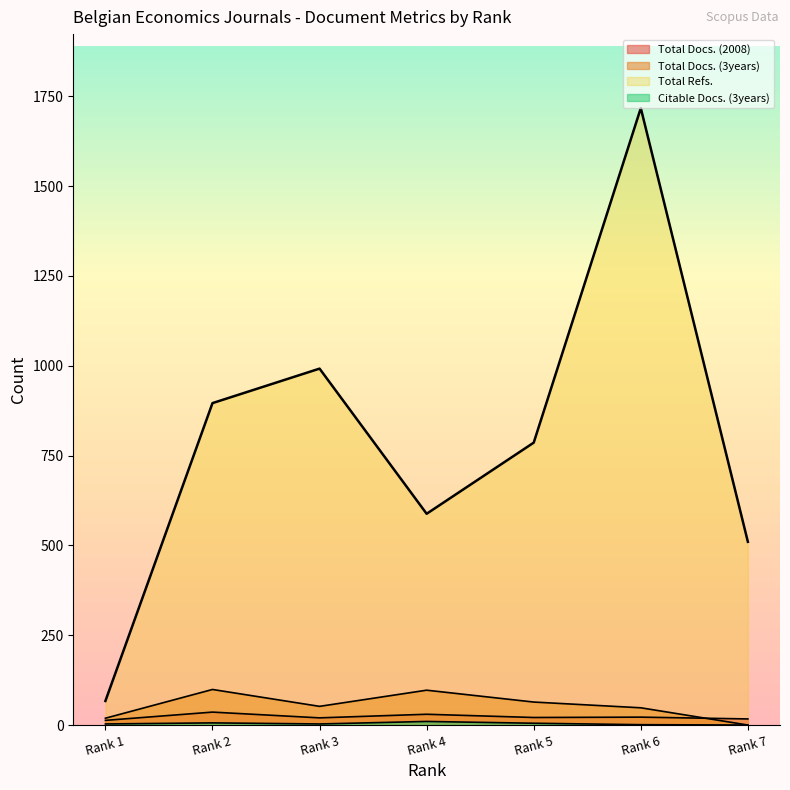

True or false: Total Refs. and Total Docs. (2008) intersect in this chart.

False